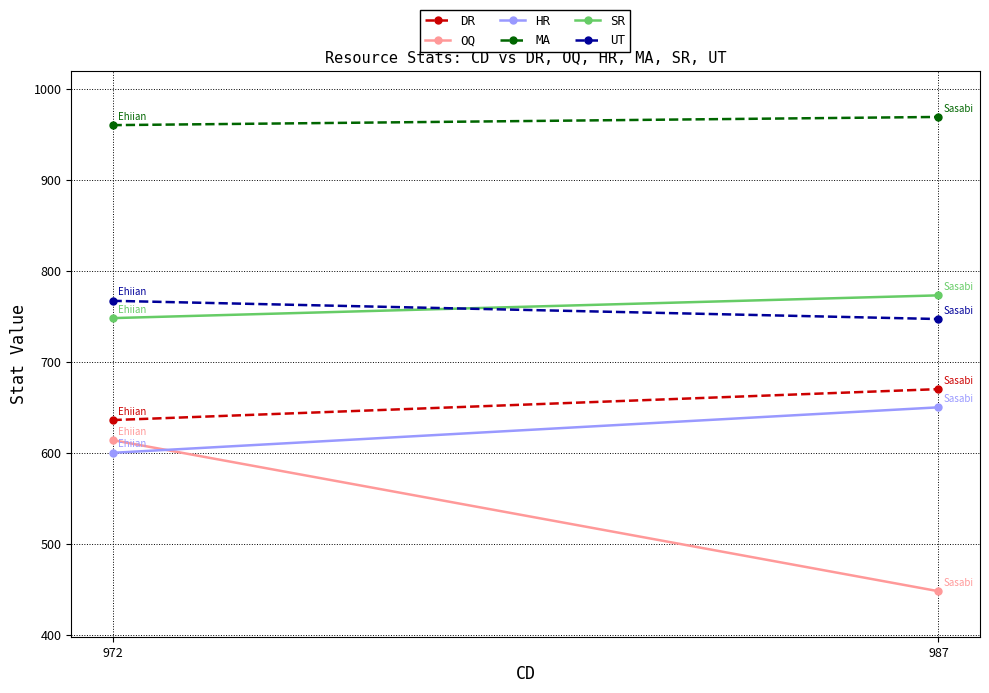

How many series are shown in this chart?

6